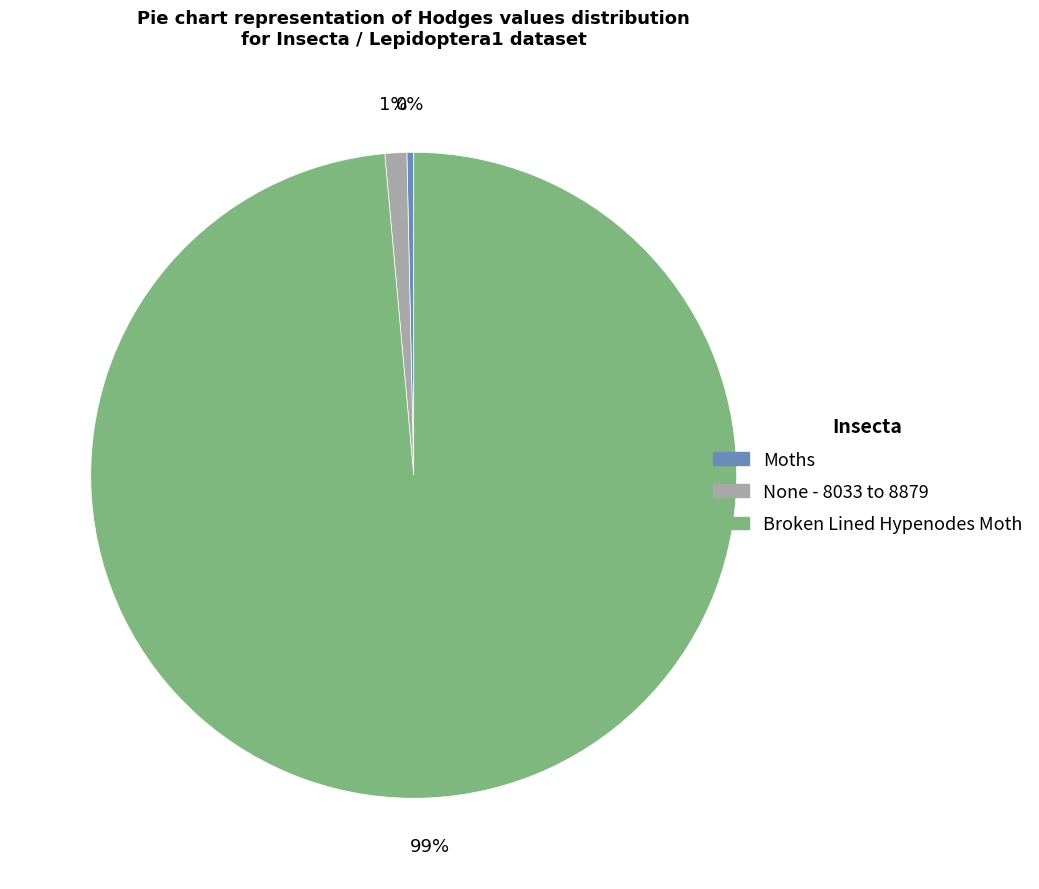

Rank the categories by value from highest to lowest.

Broken Lined Hypenodes Moth, None - 8033 to 8879, Moths